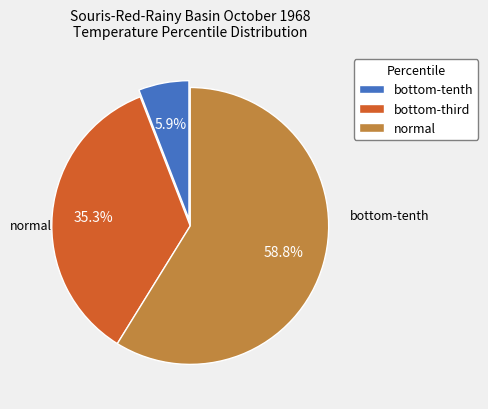

Does normal account for over 50% of the chart?

Yes